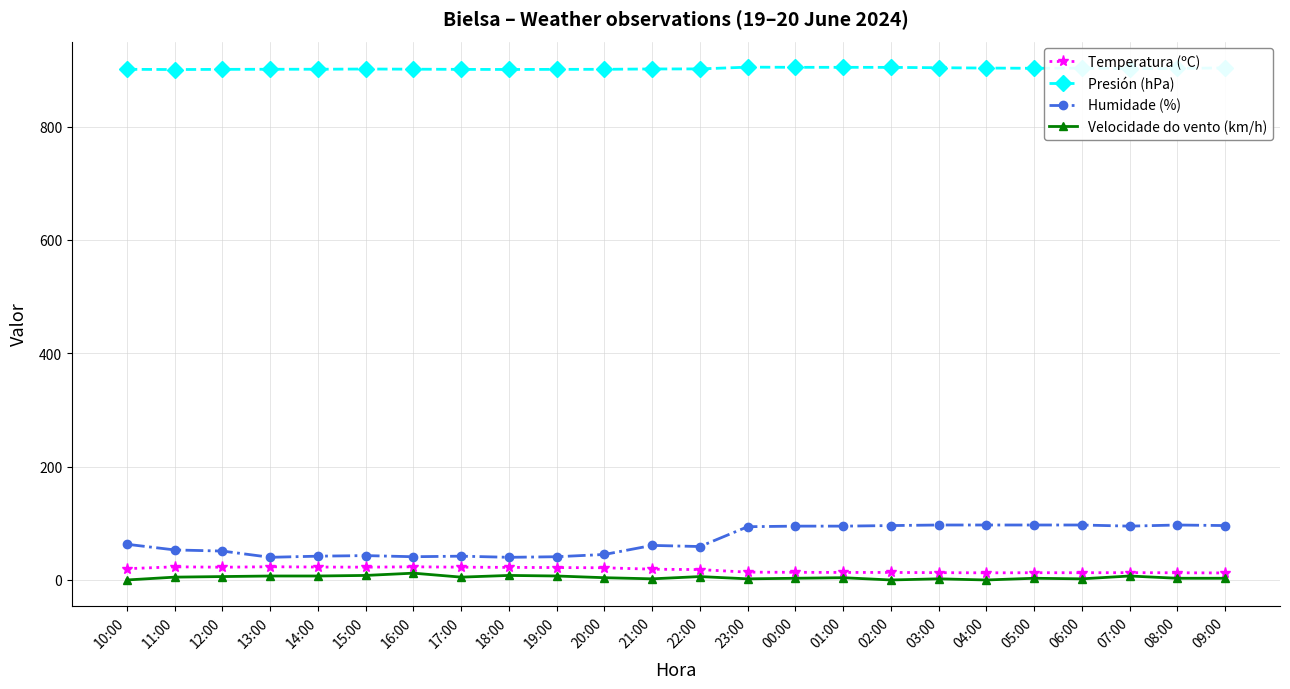

True or false: Presión (hPa) has more than 1 interior local peaks.

True